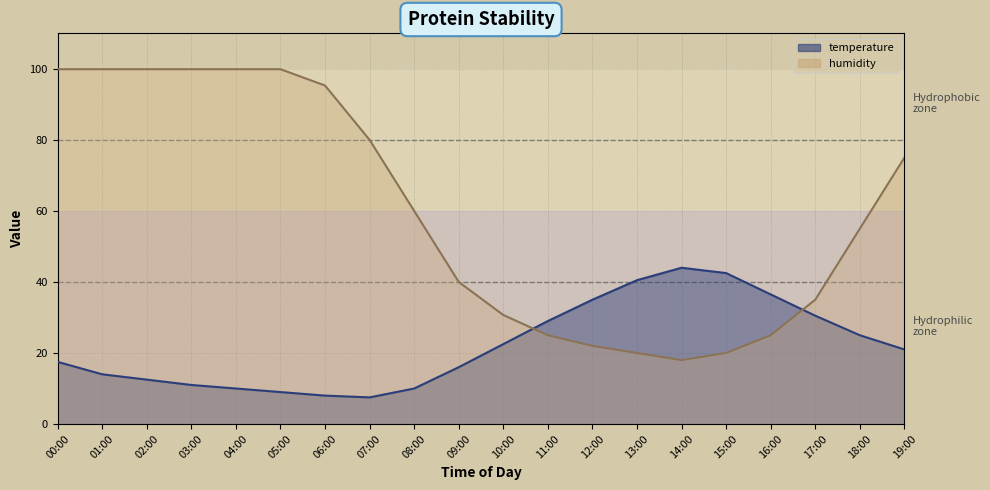

List the labels in order of humidity value, smallest first.

14:00, 13:00, 15:00, 12:00, 11:00, 16:00, 10:00, 17:00, 09:00, 18:00, 08:00, 19:00, 07:00, 06:00, 00:00, 01:00, 02:00, 03:00, 04:00, 05:00